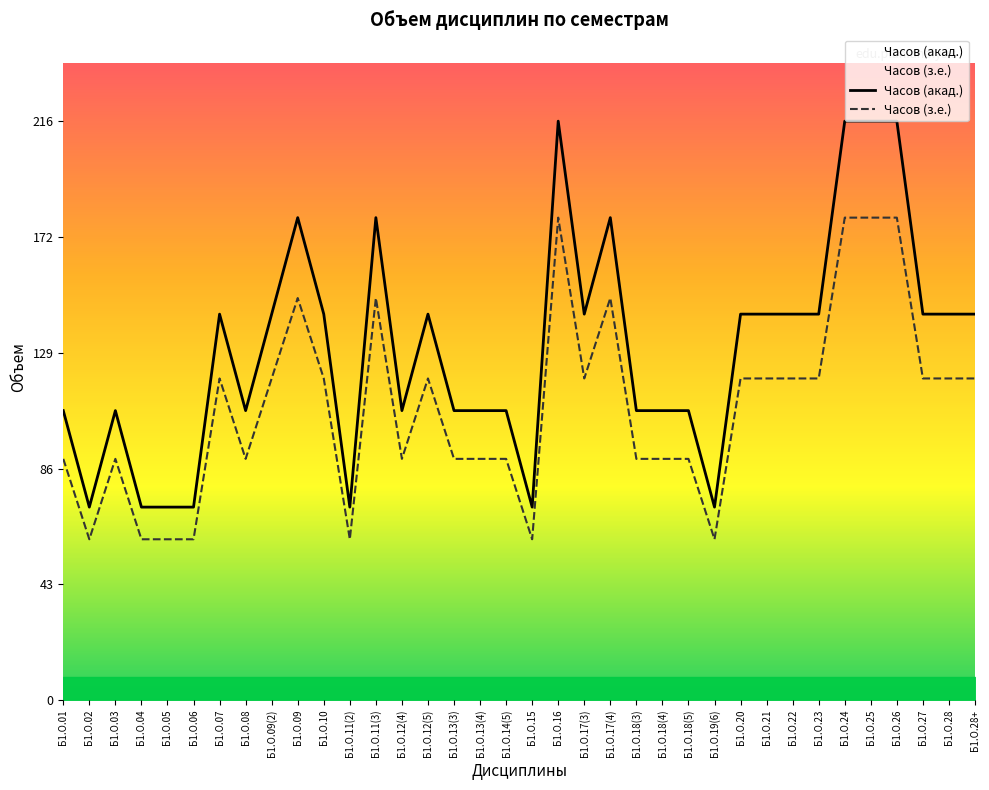

True or false: Часов (акад.) and Часов (з.е.) intersect in this chart.

False